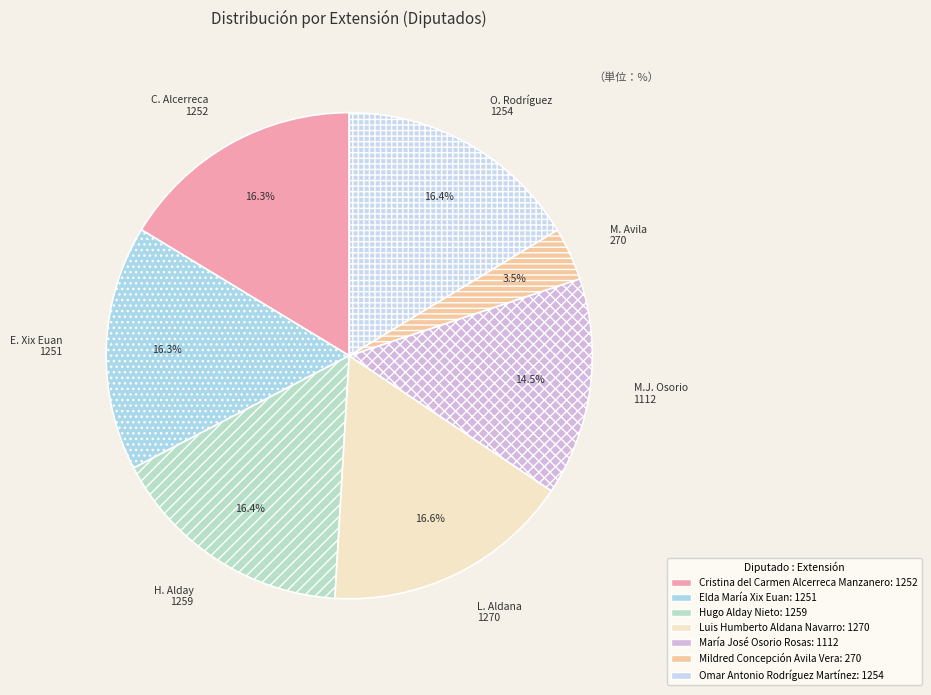

Rank the categories by value from highest to lowest.

Luis Humberto Aldana Navarro, Hugo Alday Nieto, Omar Antonio Rodríguez Martínez, Cristina del Carmen Alcerreca Manzanero, Elda María Xix Euan, María José Osorio Rosas, Mildred Concepción Avila Vera